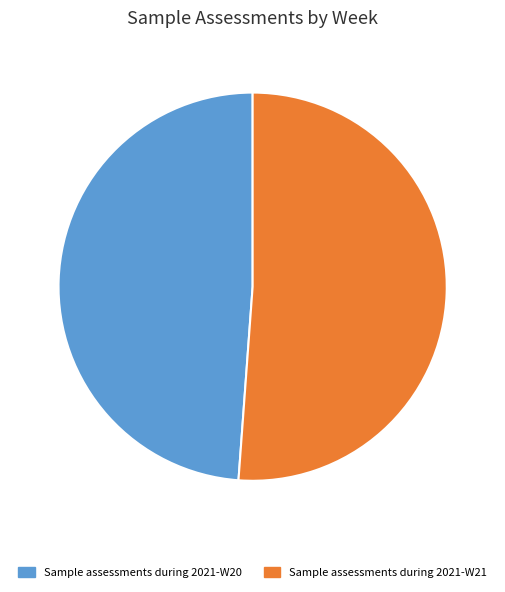

Is there any slice that represents more than half of the pie?

Yes